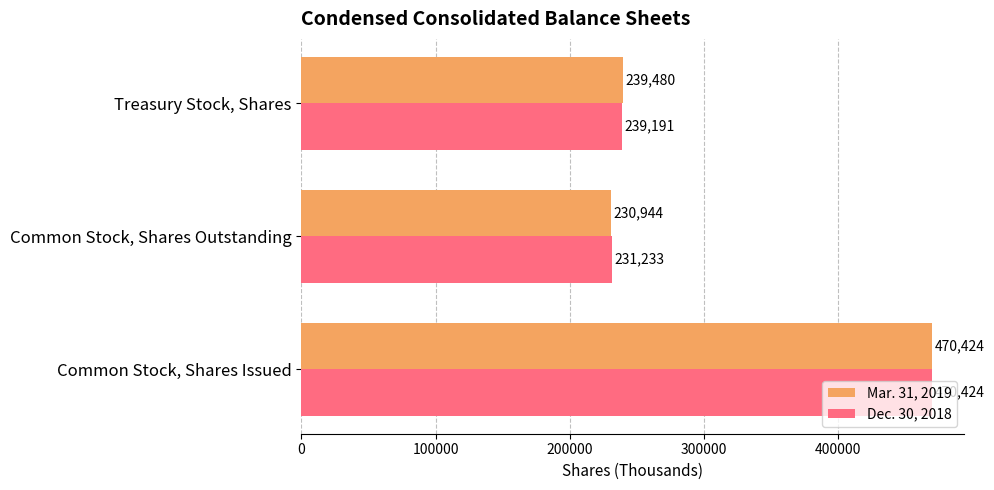

At how many categories does at least one series exceed 297593?

1